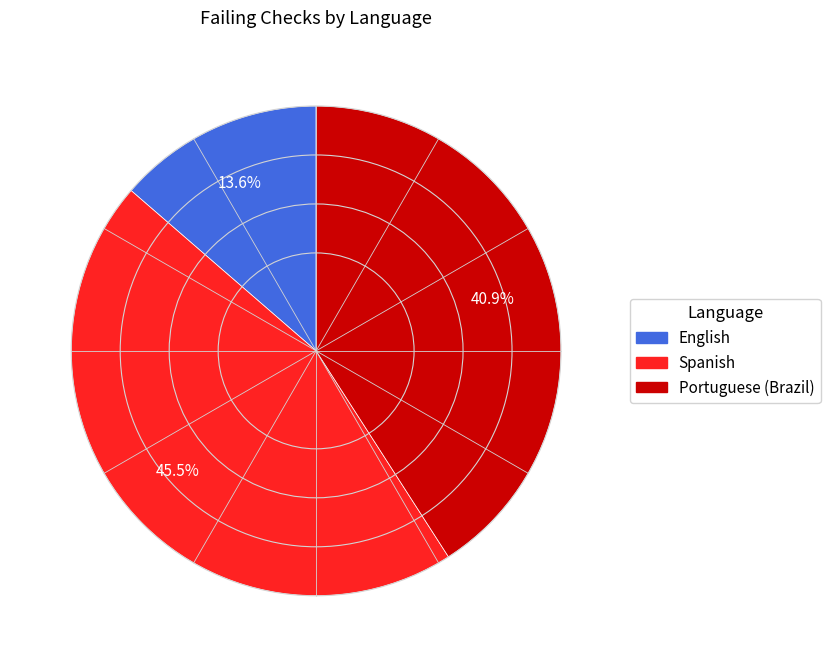

Which slice is the smallest?

English